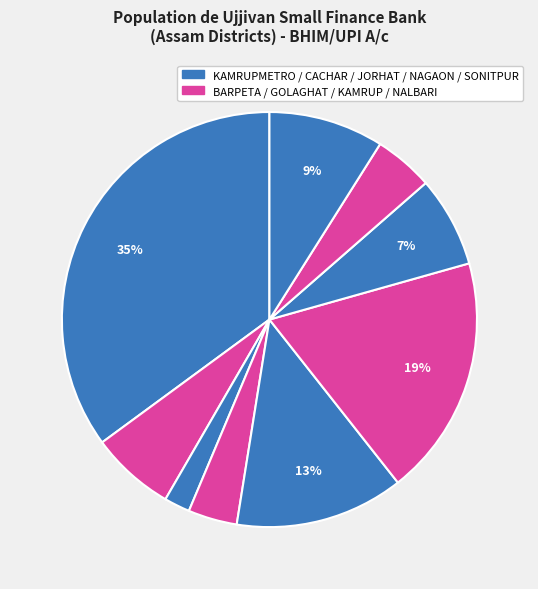

Count the number of slices in the pie.

9